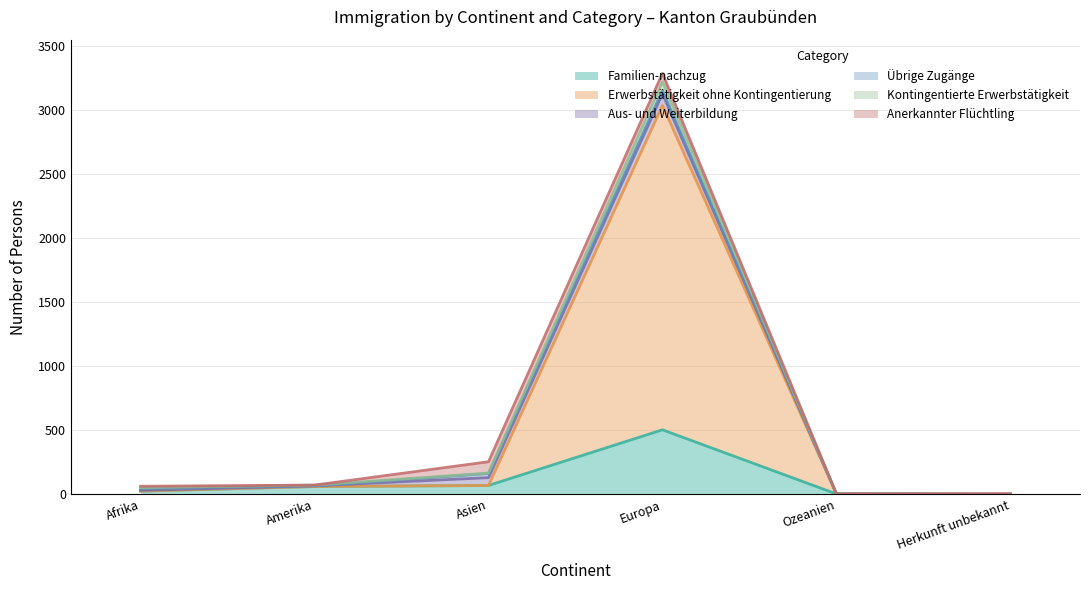

What is the label of the 6th point from the left?

Herkunft unbekannt